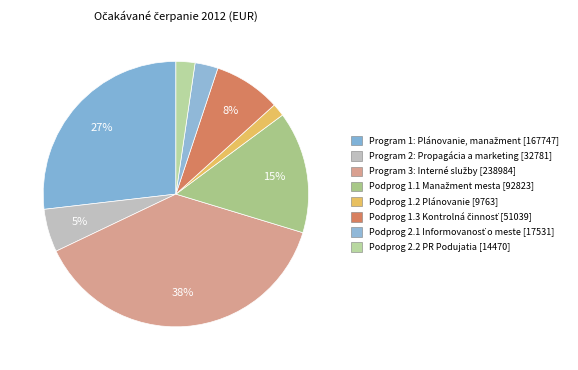

How many segments does this pie chart have?

8